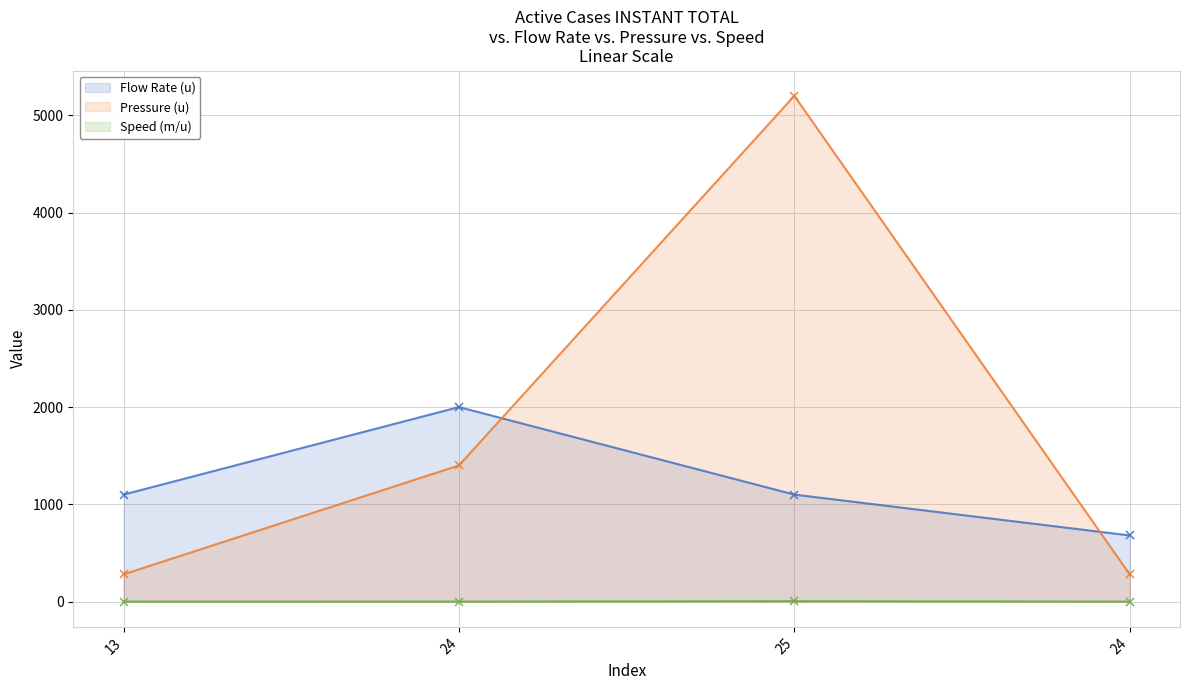

What is the sum of the Flow Rate (u) values at 24 and 24?

2680.0